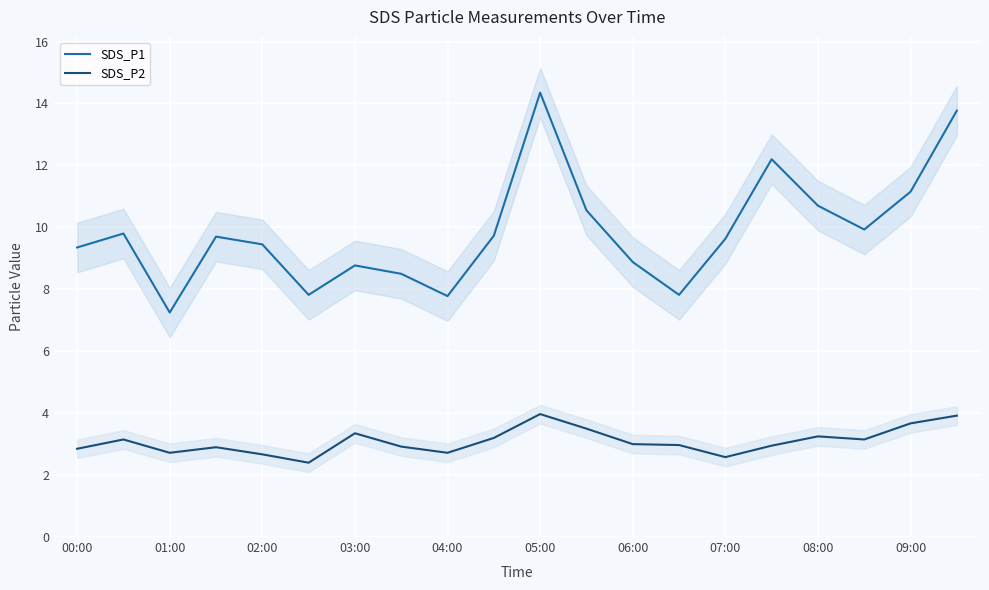

How many distinct data groups are displayed?

2